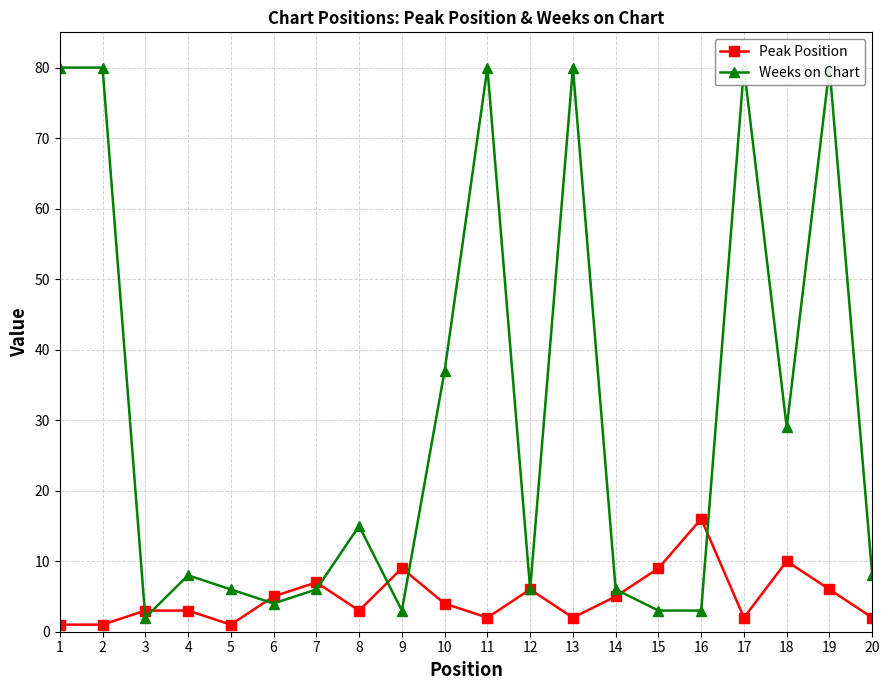

The Peak Position series shows 2 at 14. True or false?

False